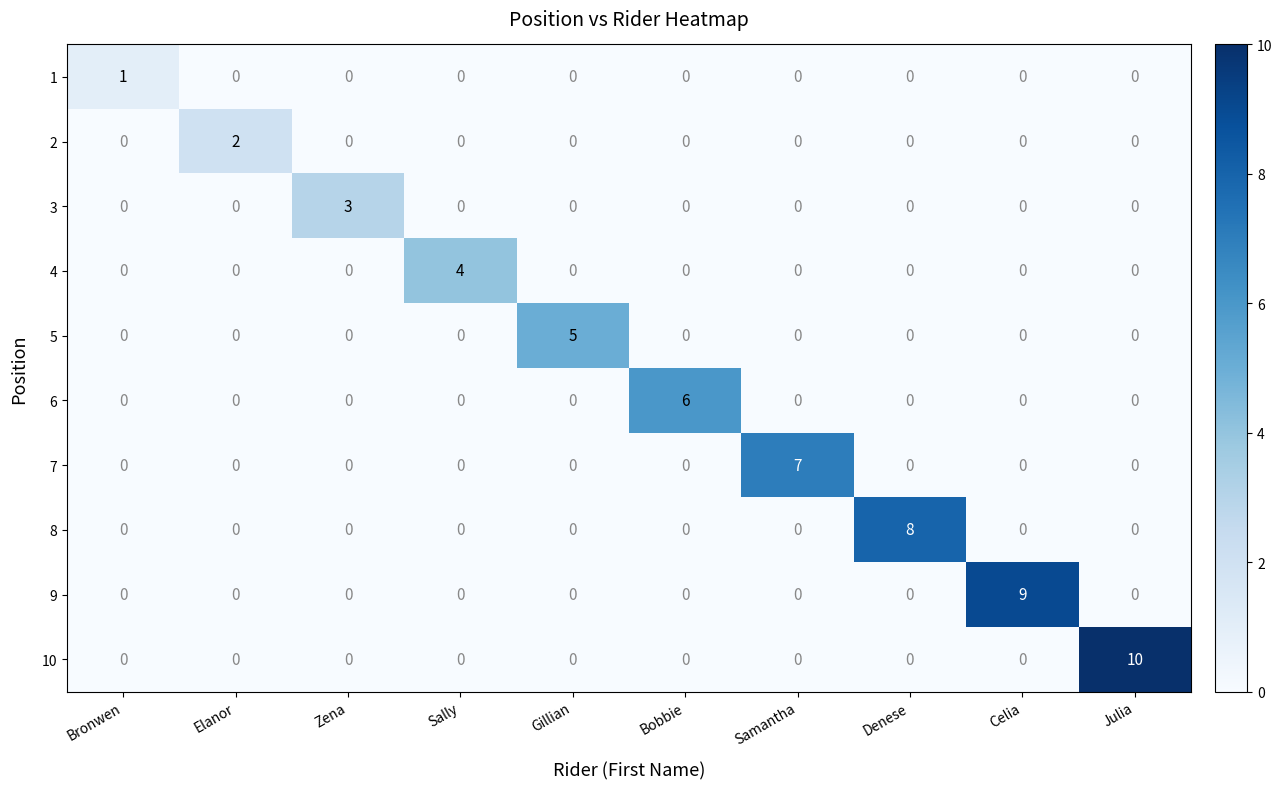

Is it true that 3 equals 0 at Bronwen?

True